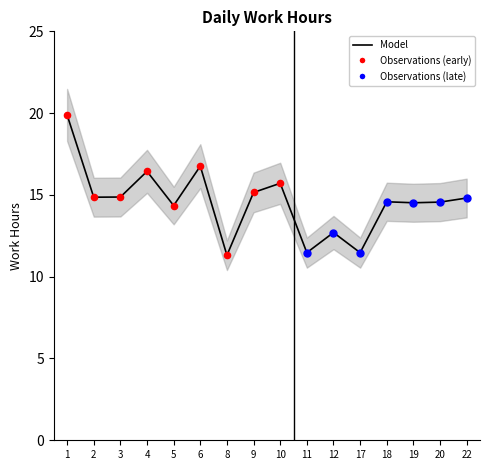

Between 19 and 18, which is larger?

18